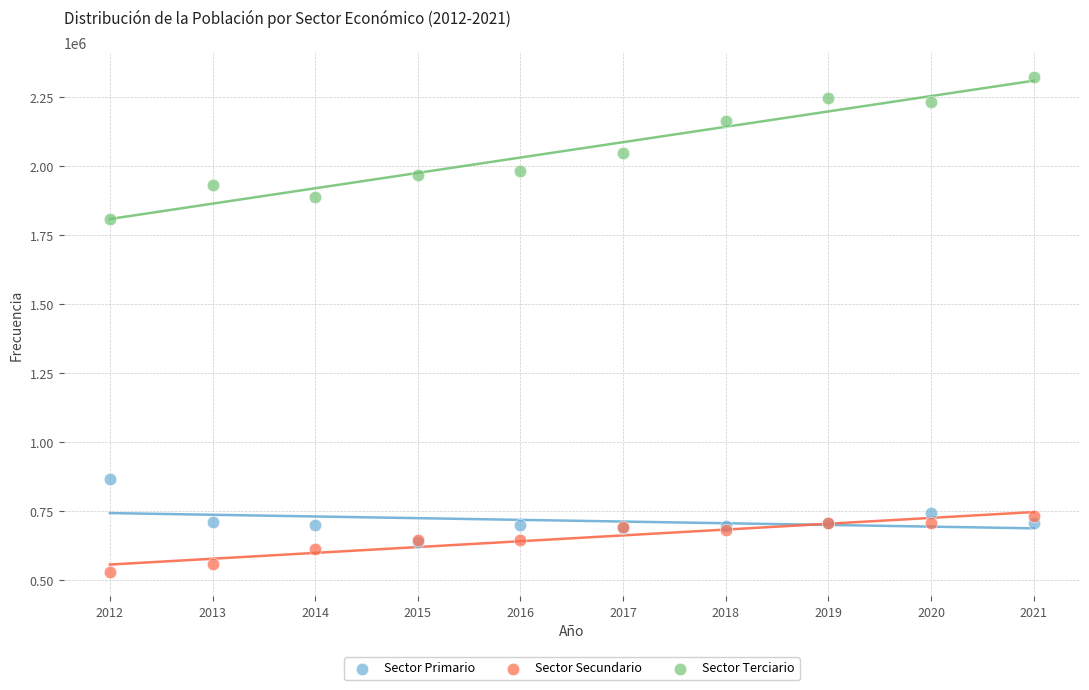

Across all series, what Y value is closest to 1426613?

1807056